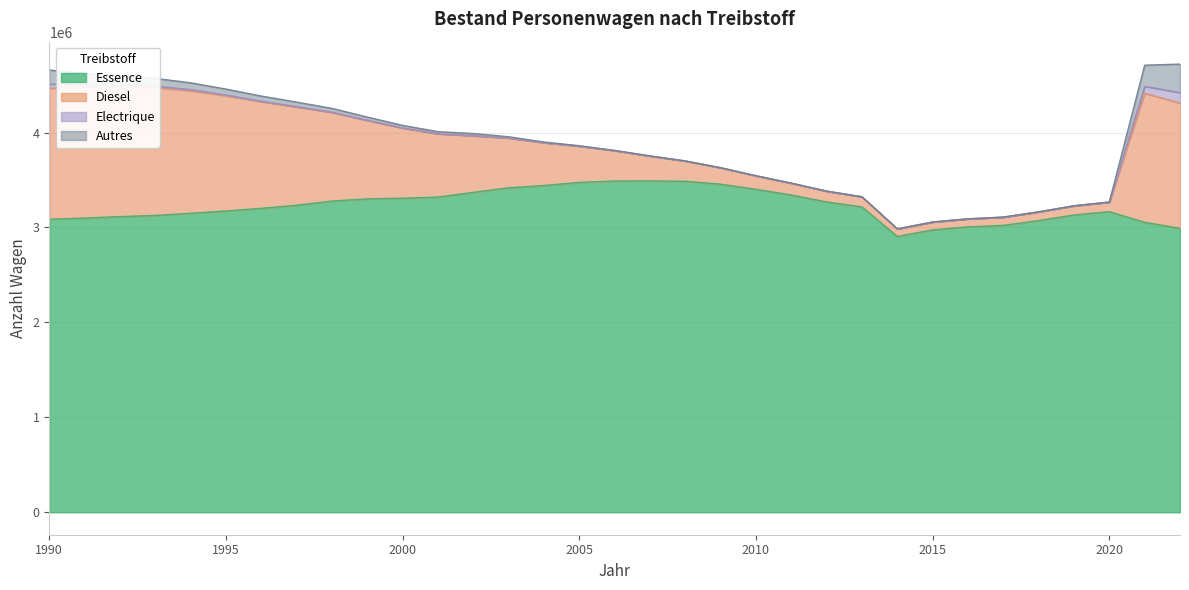

True or false: Electrique and Diesel intersect in this chart.

False